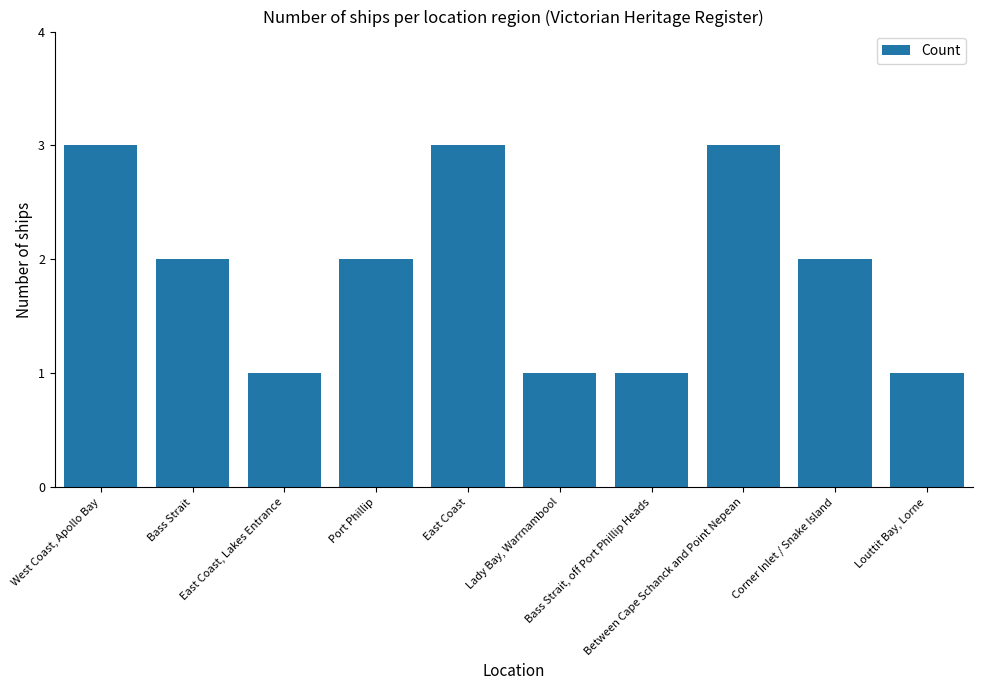

Reading right to left, what are all the values shown in this chart?

Louttit Bay, Lorne=1	Corner Inlet / Snake Island=2	Between Cape Schanck and Point Nepean=3	Bass Strait, off Port Phillip Heads=1	Lady Bay, Warrnambool=1	East Coast=3	Port Phillip=2	East Coast, Lakes Entrance=1	Bass Strait=2	West Coast, Apollo Bay=3